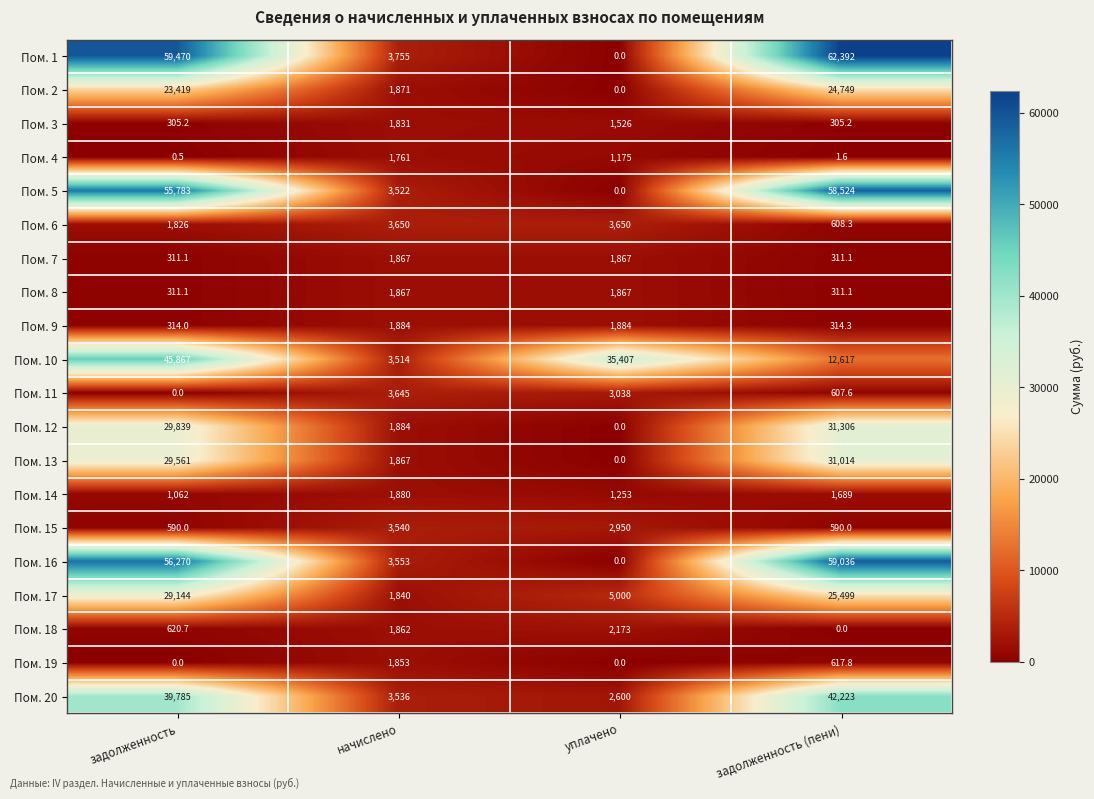

Read the Пом. 4 value at уплачено.

1175.0